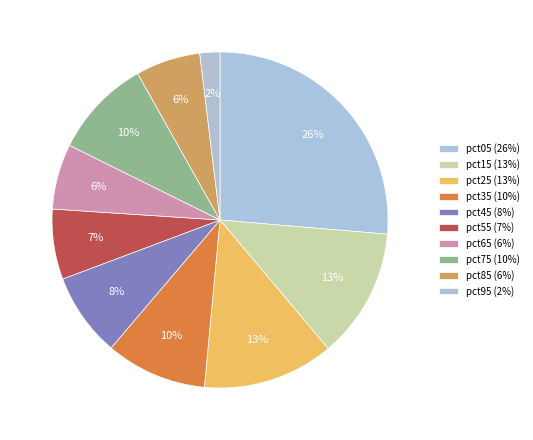

To the nearest percent, what is the average slice percentage?

10%